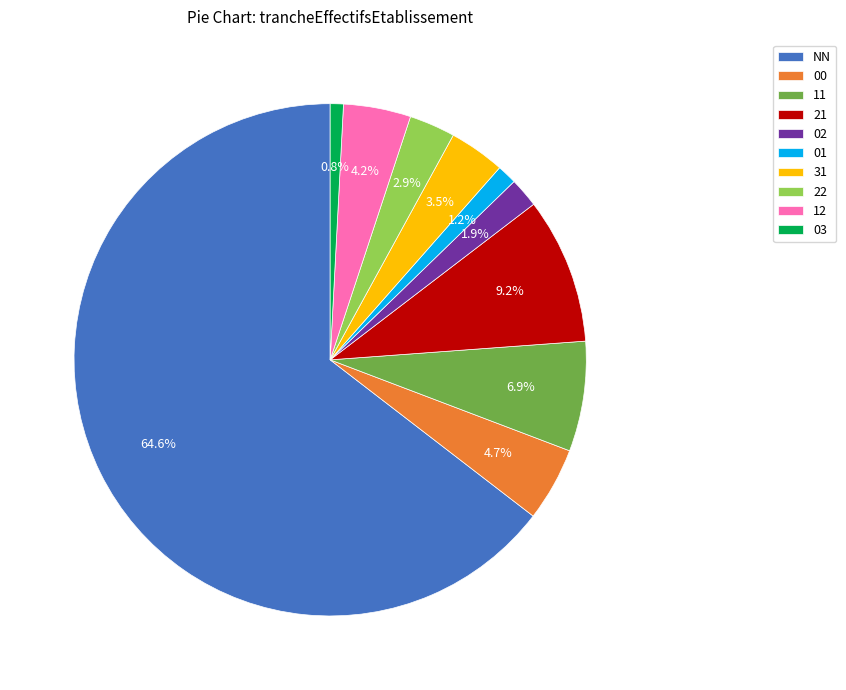

Which has a higher value, 01 or 00?

00